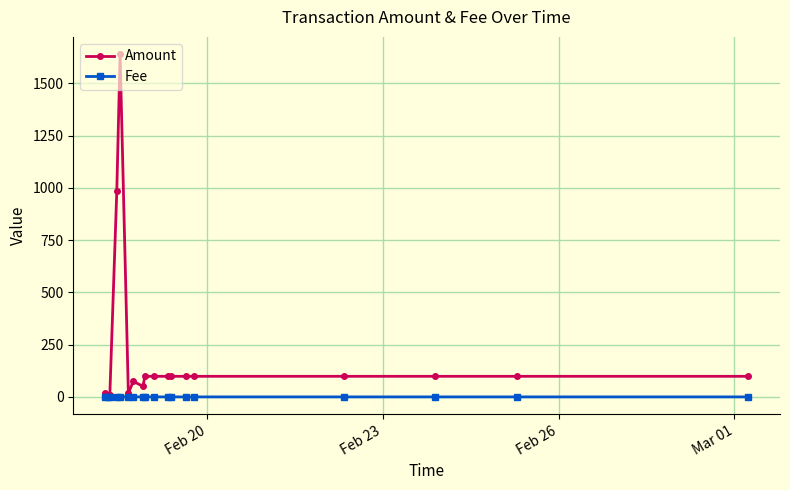

List the series in order of their overall mean, highest first.

Amount, Fee